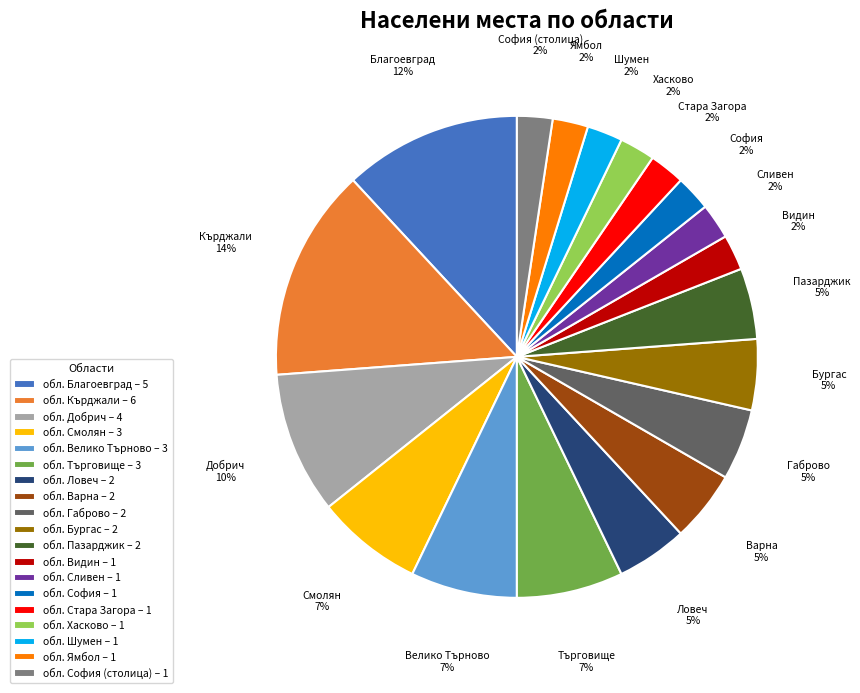

Do обл. София – 1 and обл. Бургас – 2 together represent more than half of the pie?

No